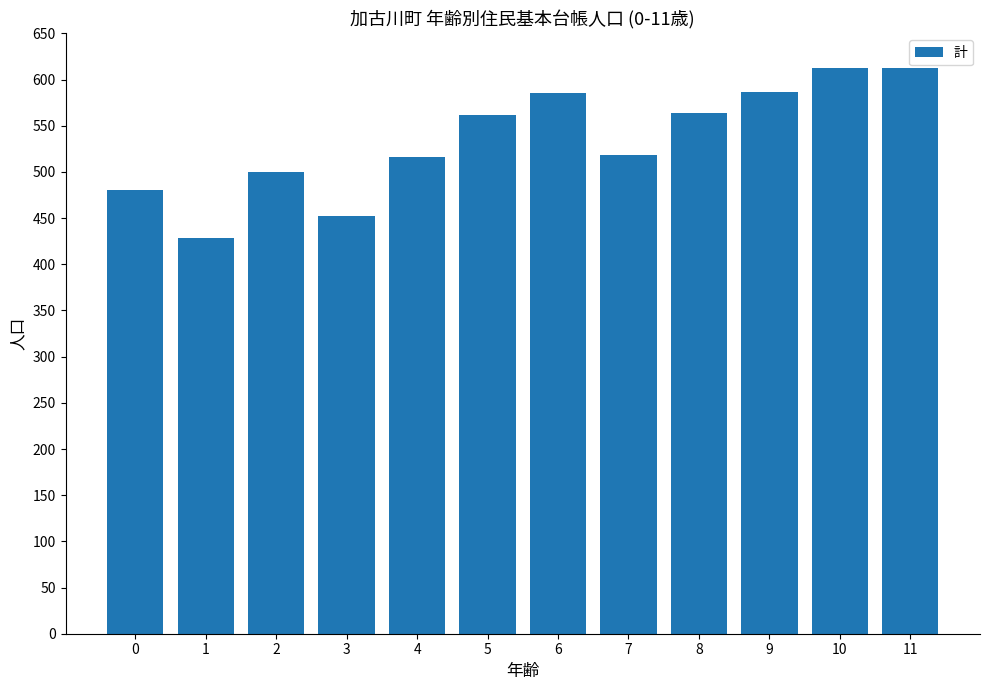

How many bars are there in total?

12